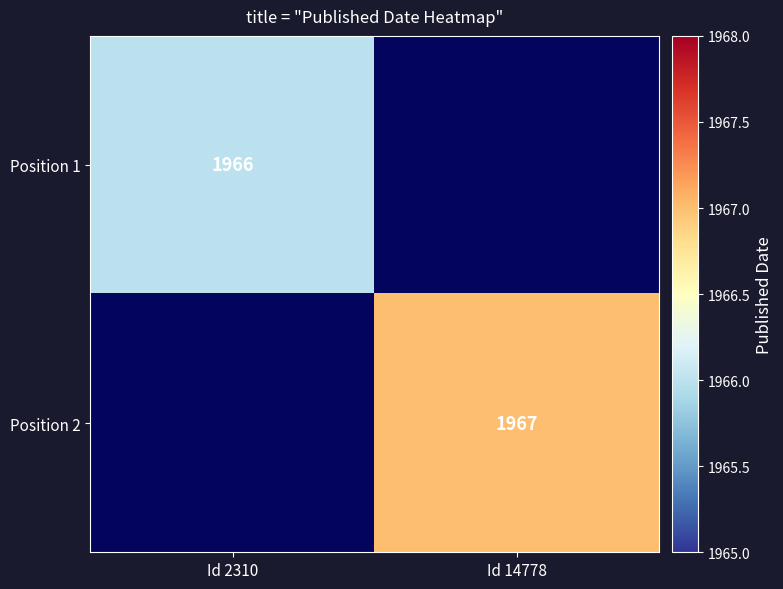

Is the value of Position 1 at Id 2310 greater than the value of Position 2 at Id 14778?

No